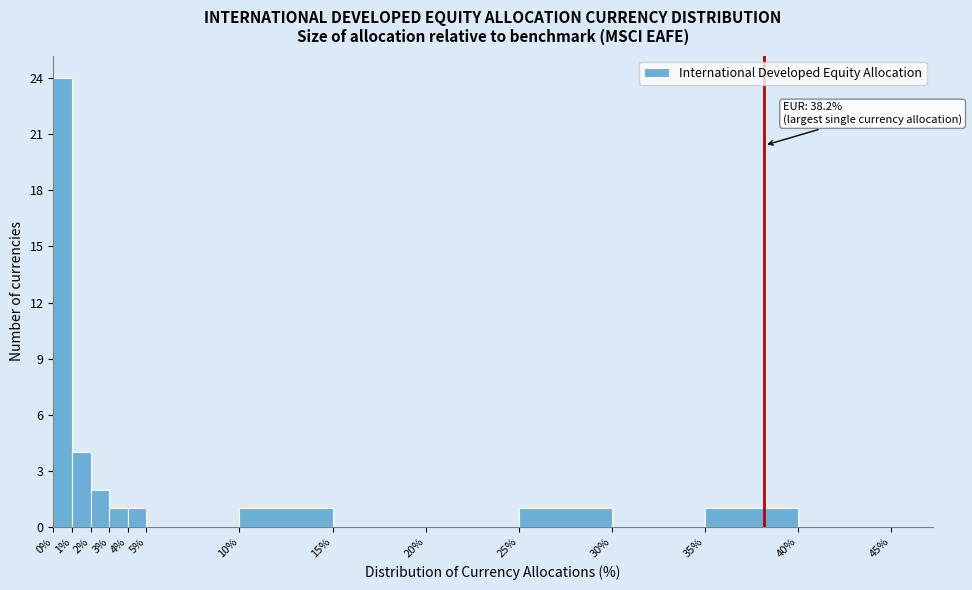

Over which range of the x-axis is the bar tallest?

0% to 1%